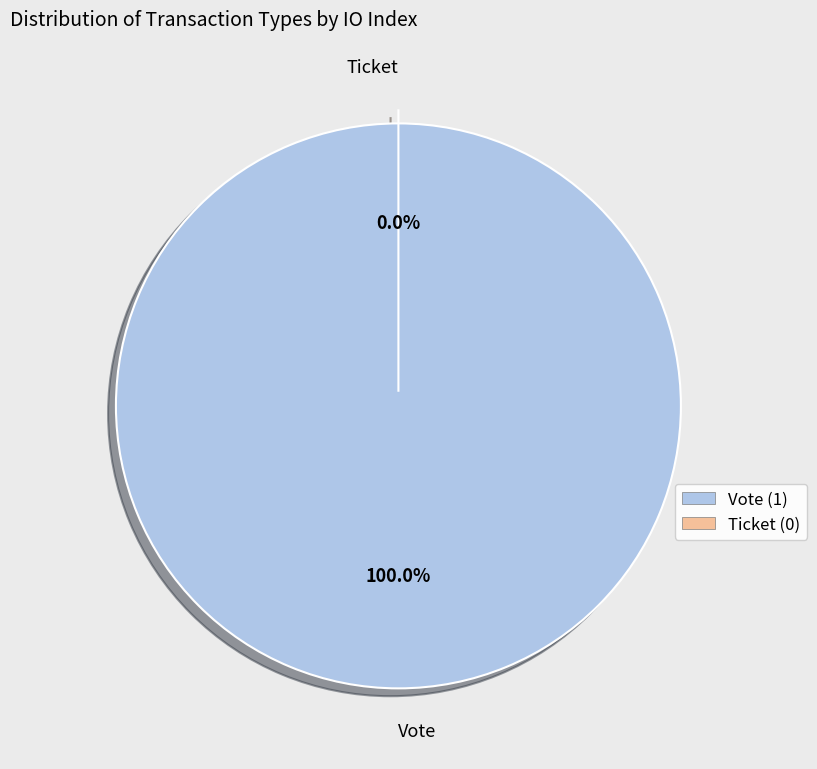

How many slices are in this pie chart?

2